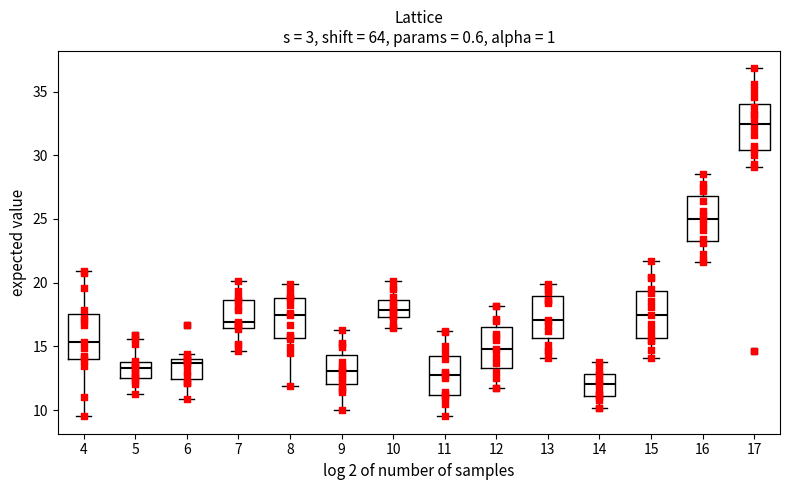

Reading left to right, transcribe this box plot: for each box, give where its median line is, the range the box spans, and where its two whiskers end, as read against the y-axis. The values are not printed on the chart, so give them approximately, as read against the axis.

4: median 15.5, box 14.0 to 17.5, whiskers 9.5 to 21.0
5: median 13.5, box 12.5 to 14.0, whiskers 11.5 to 15.5
6: median 13.5, box 12.5 to 14.0, whiskers 11.0 to 14.5
7: median 17.0, box 16.5 to 18.5, whiskers 14.5 to 20.0
8: median 17.5, box 15.5 to 19.0, whiskers 12.0 to 20.0
9: median 13.0, box 12.0 to 14.5, whiskers 10.0 to 16.5
10: median 18.0, box 17.5 to 18.5, whiskers 16.5 to 20.0
11: median 13.0, box 11.0 to 14.5, whiskers 9.5 to 16.0
12: median 15.0, box 13.5 to 16.5, whiskers 11.5 to 18.0
13: median 17.0, box 15.5 to 19.0, whiskers 14.0 to 20.0
14: median 12.0, box 11.0 to 13.0, whiskers 10.0 to 14.0
15: median 17.5, box 15.5 to 19.5, whiskers 14.0 to 21.5
16: median 25.0, box 23.5 to 27.0, whiskers 21.5 to 28.5
17: median 32.5, box 30.5 to 34.0, whiskers 29.0 to 37.0